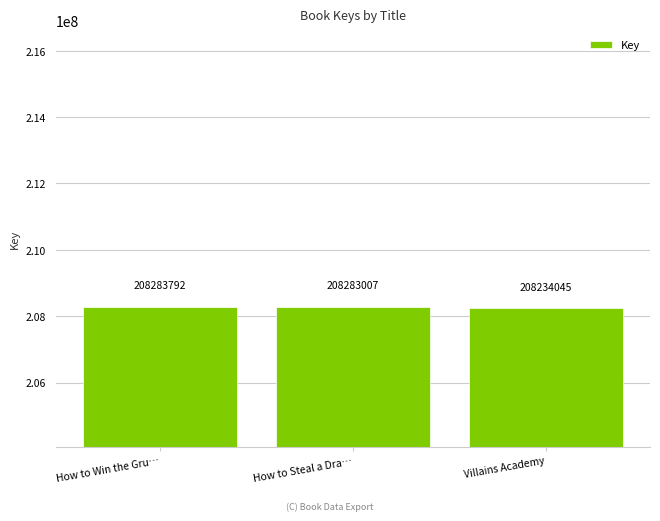

What is the change in value from How to Steal a Dra… to Villains Academy?

-48962